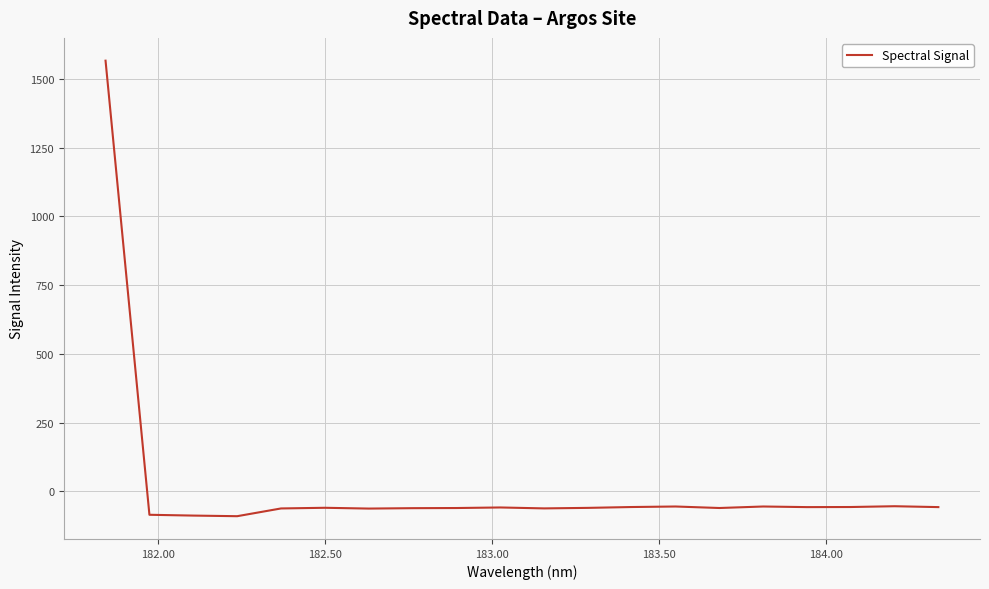

What is the maximum value shown in the chart?

1565.7